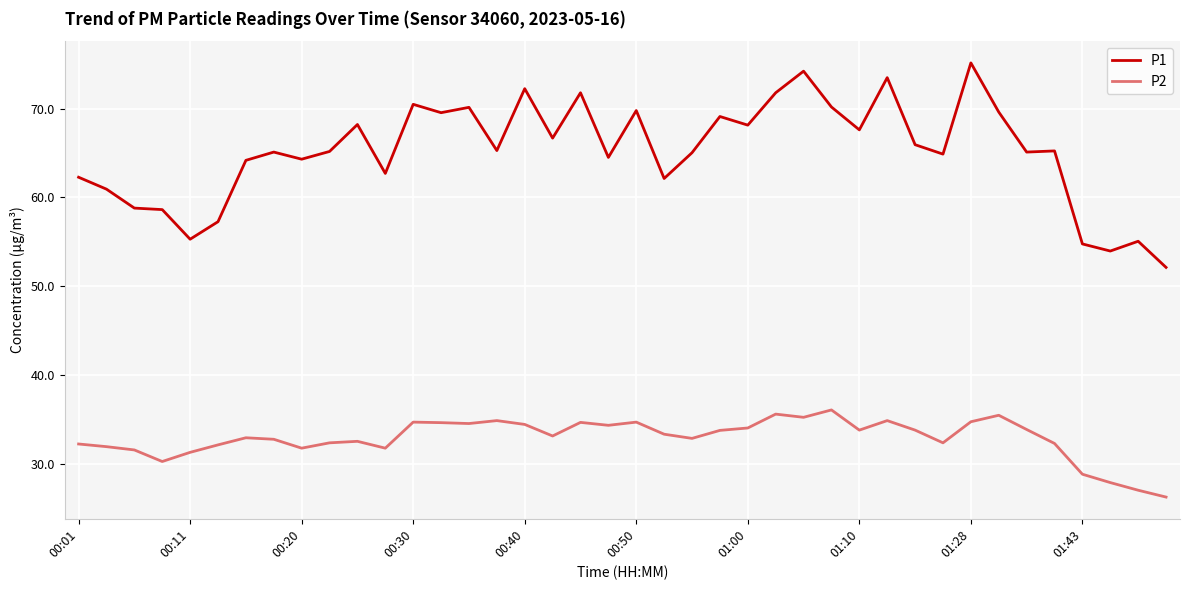

What are all the series names shown in the legend?

P1, P2